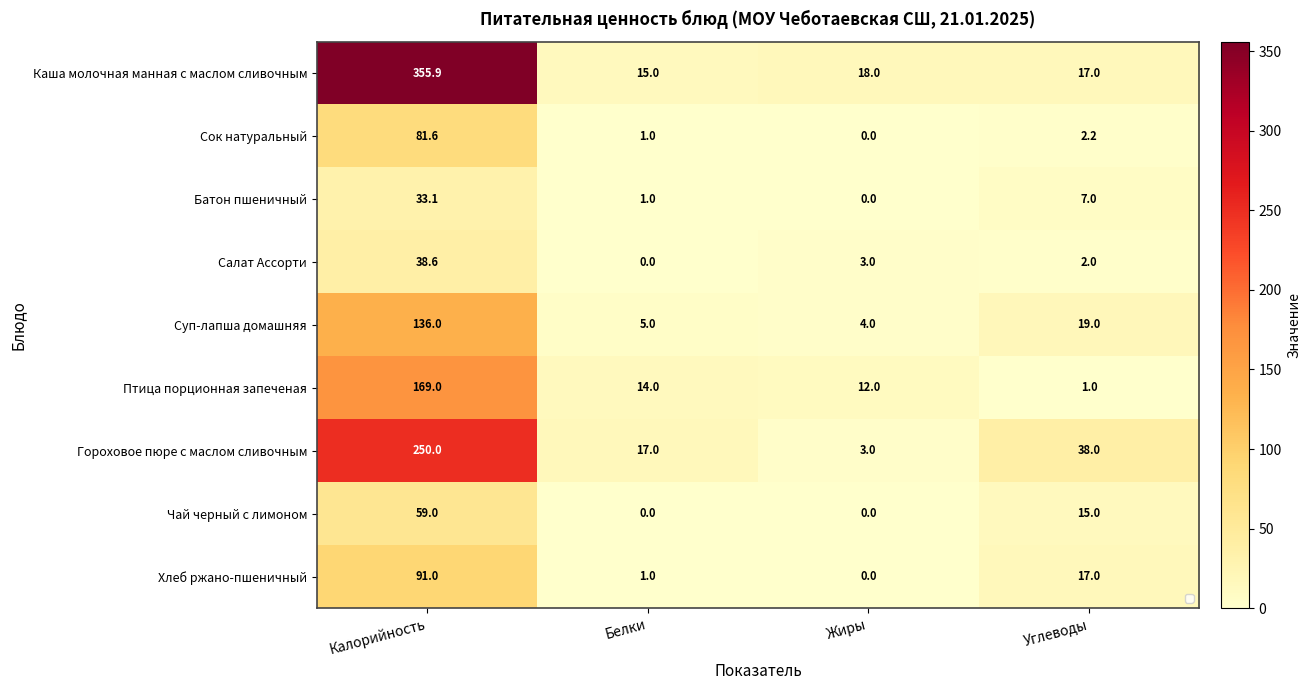

Which series has the widest spread of values?

Каша молочная манная с маслом сливочным